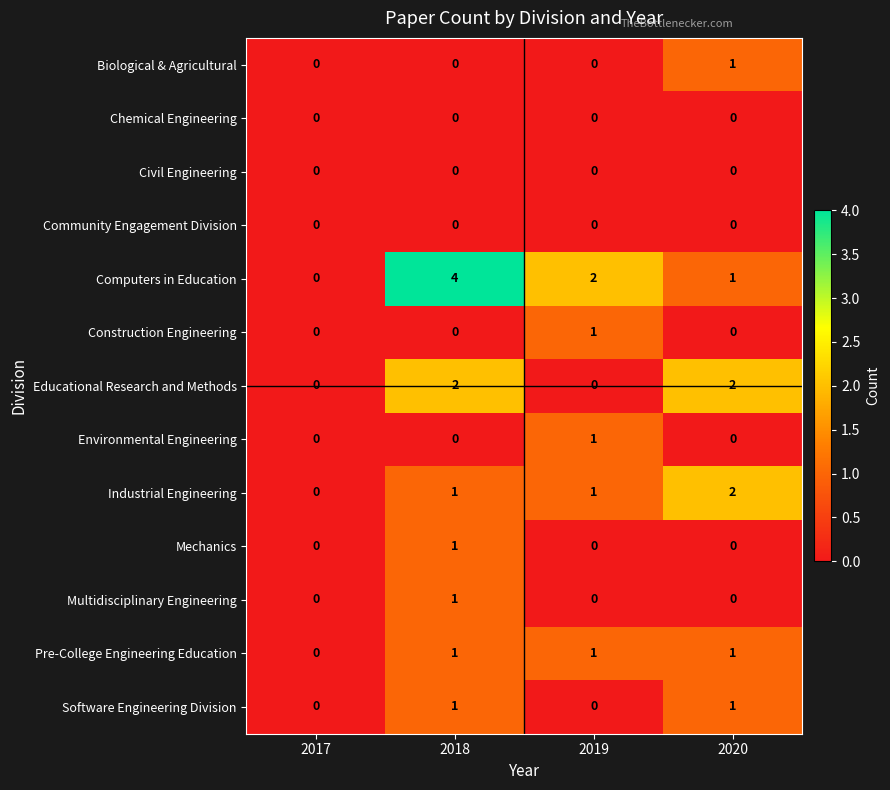

Which series has the largest range (max minus min)?

Computers in Education